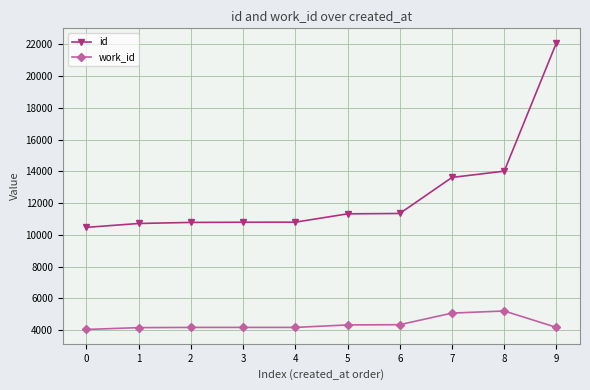

What is the difference between the maximum and minimum values in the work_id series?

1164